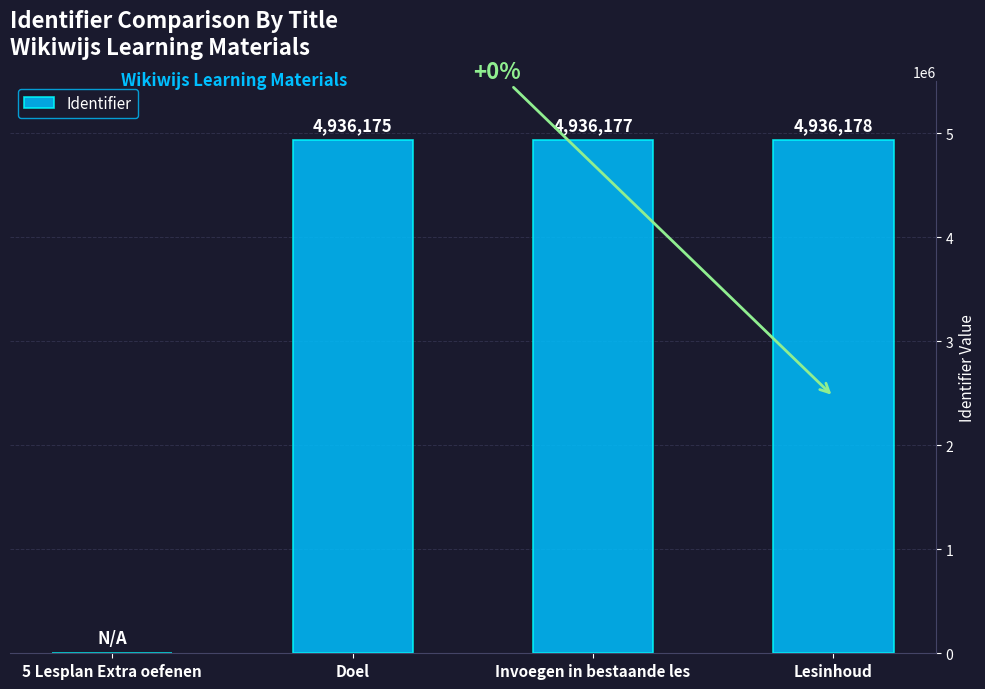

The value at 5 Lesplan Extra oefenen is 0. True or false?

True